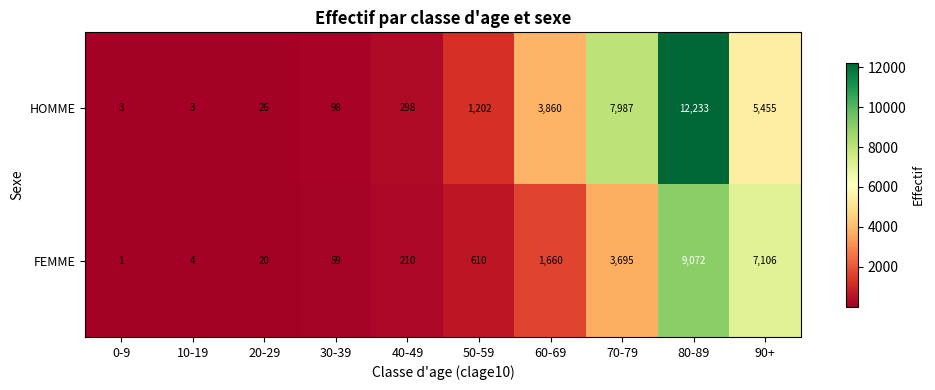

Between 30-39 and 70-79, which series saw the biggest shift?

HOMME